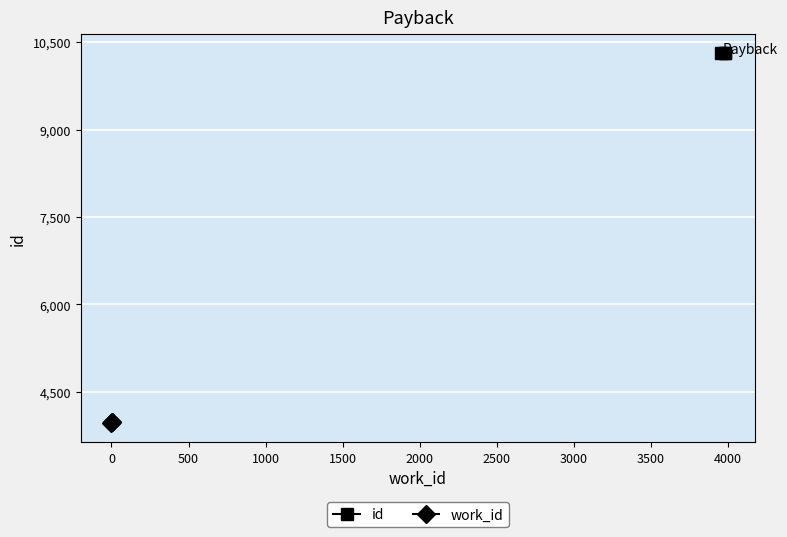

What is the highest value of the id series?

10319